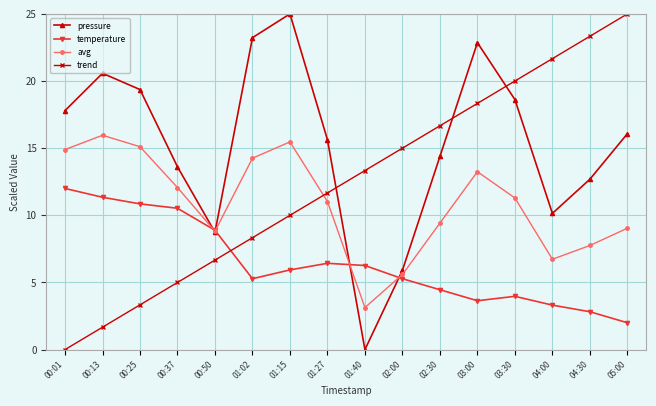

What is the sum of the avg values at 00:37 and 02:30?

21.5